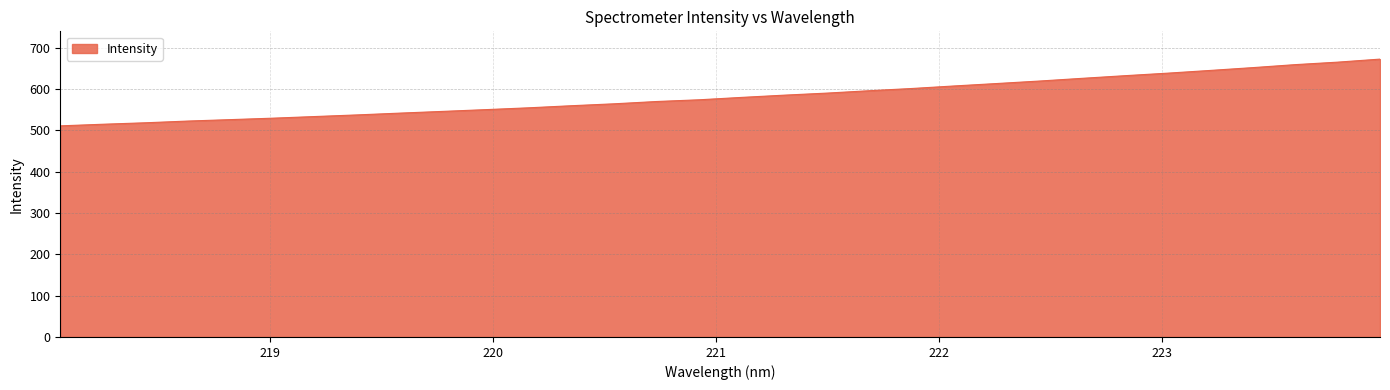

What is the greatest value displayed?

672.1